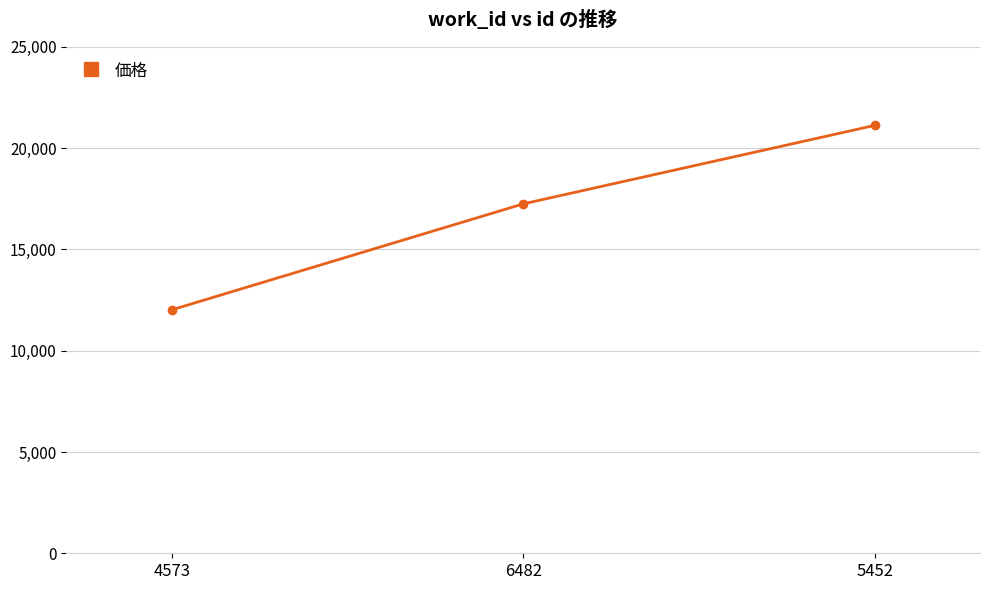

At which label is the value closest to 16569?

6482